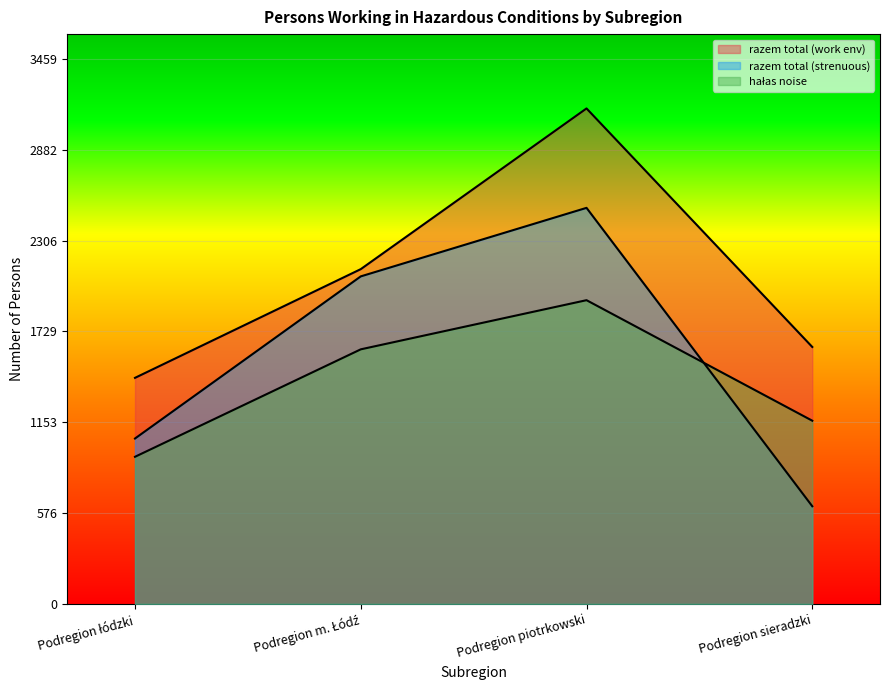

Between Podregion piotrkowski and Podregion sieradzki, which is larger?

Podregion piotrkowski